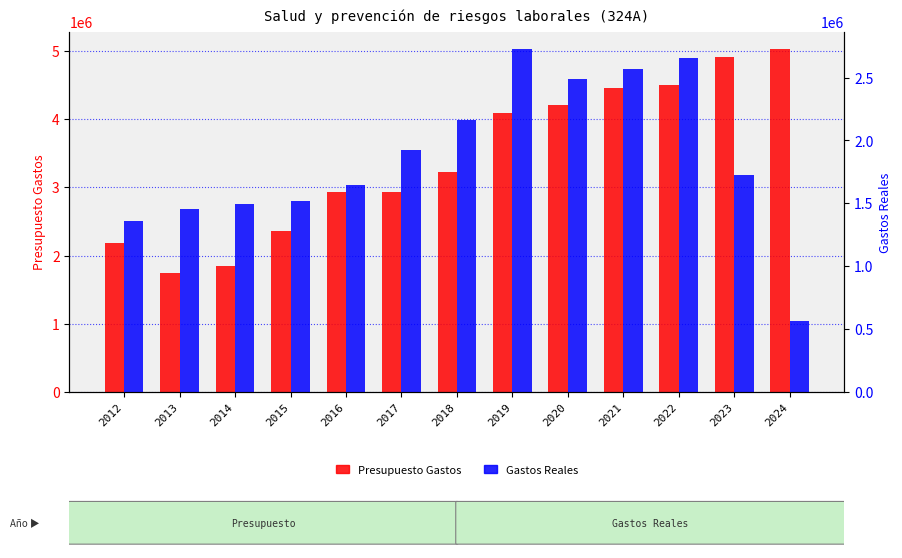

Rank the categories by Presupuesto Gastos value from lowest to highest.

2013, 2014, 2012, 2015, 2016, 2017, 2018, 2019, 2020, 2021, 2022, 2023, 2024